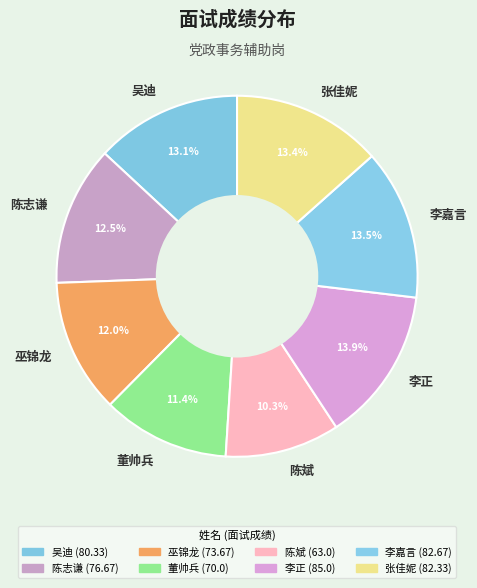

What percentage is NOT represented by 李嘉言?

86.5%